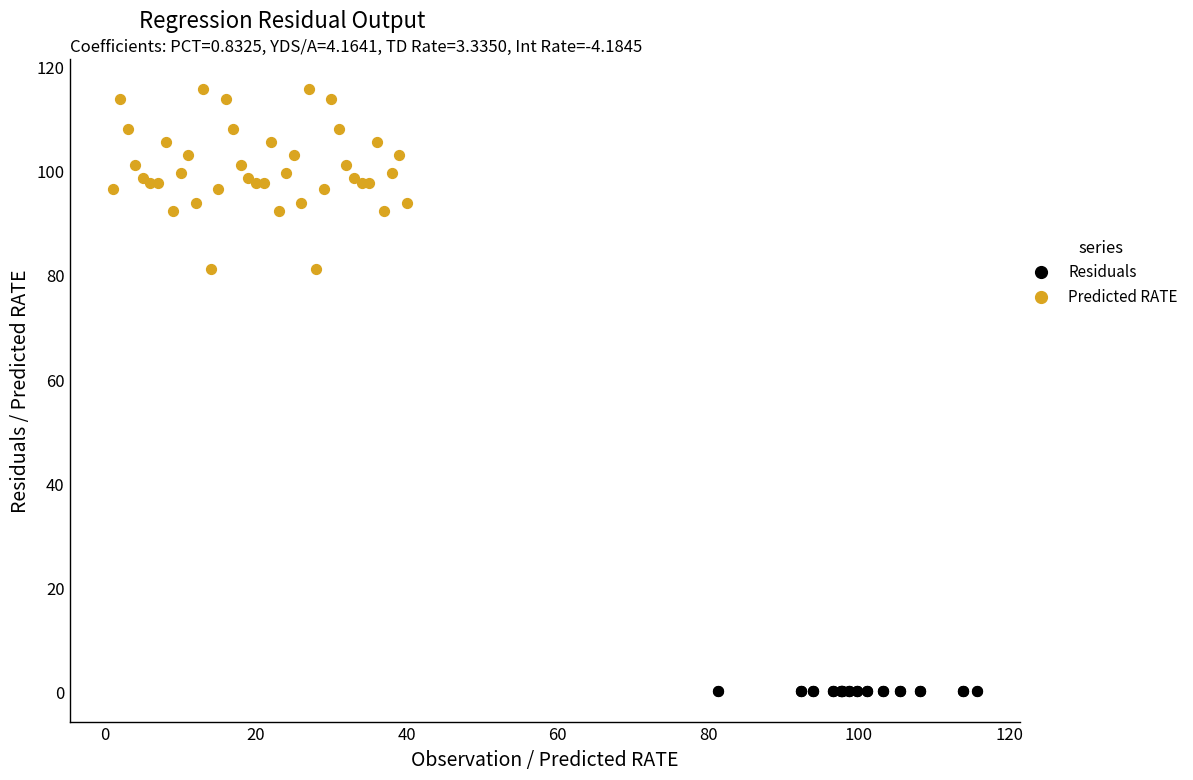

Which series reaches the maximum Y coordinate?

Predicted RATE